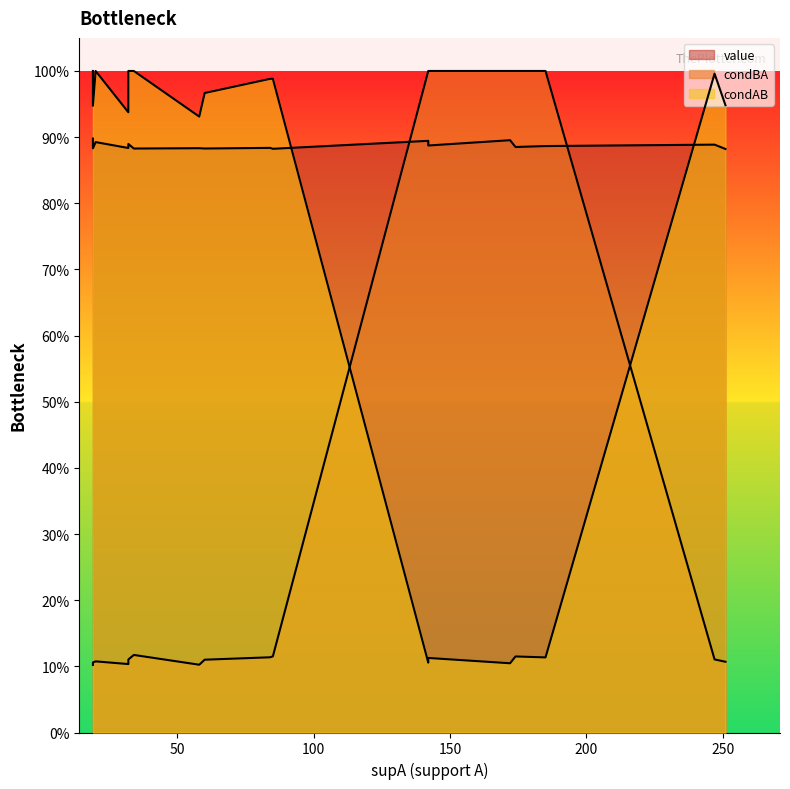

What value does the condBA series have at 2?

1.0